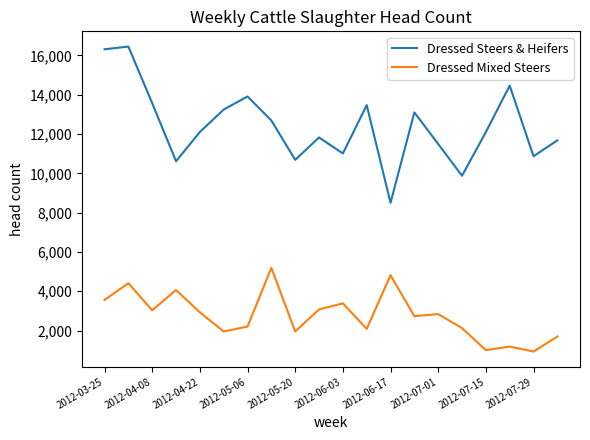

List the series in order of their overall mean, highest first.

Dressed Steers & Heifers, Dressed Mixed Steers